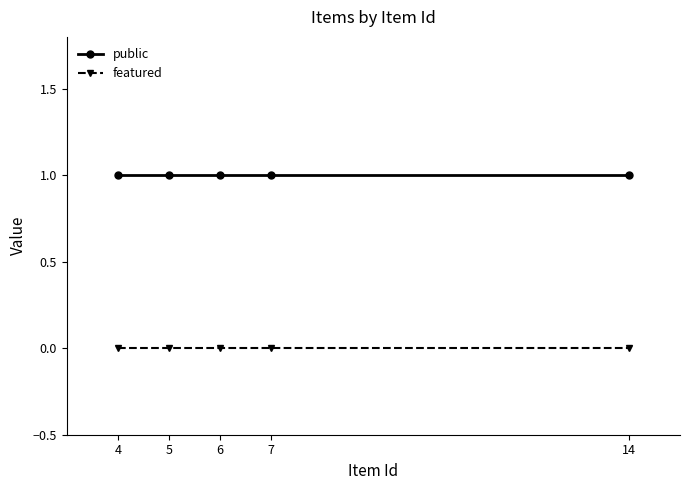

True or false: public has more than 2 points higher than both neighbors.

False